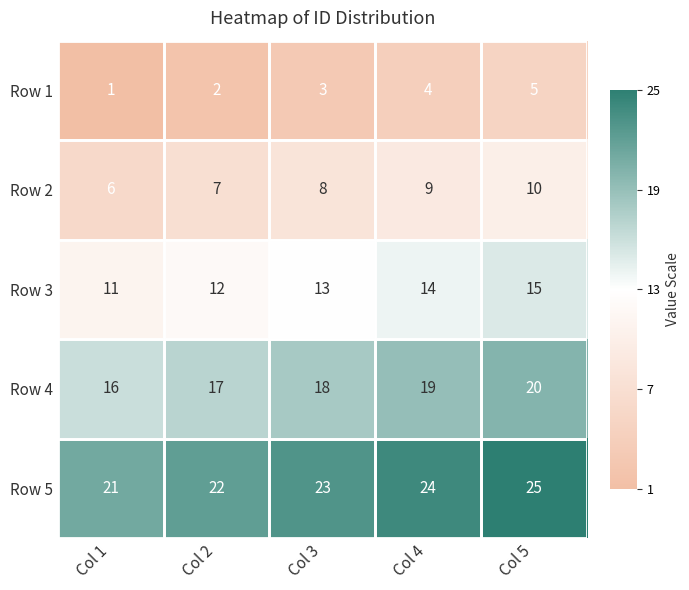

At which category does the chart reach its minimum across all series?

Col 1